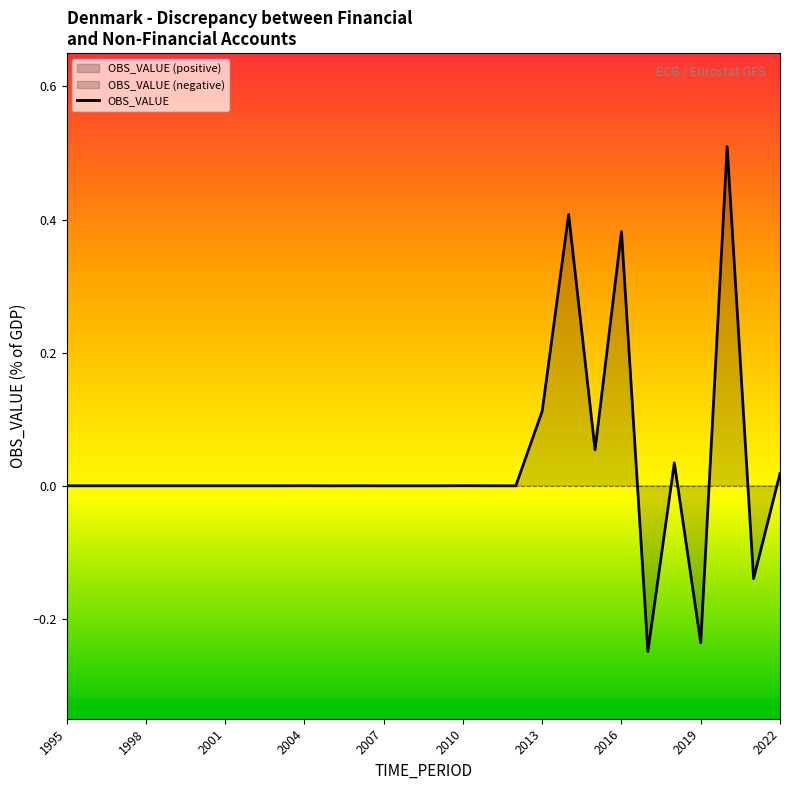

Is it true that OBS_VALUE equals -0.3 at 1998?

False